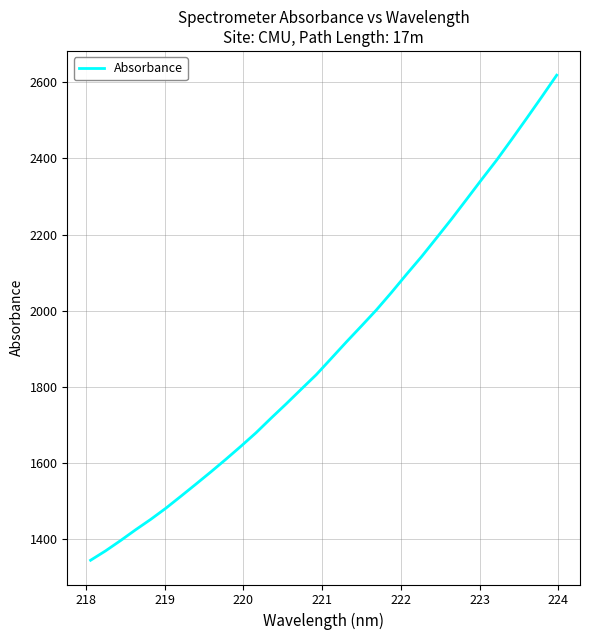

What is the difference between the maximum and minimum values?

1275.8